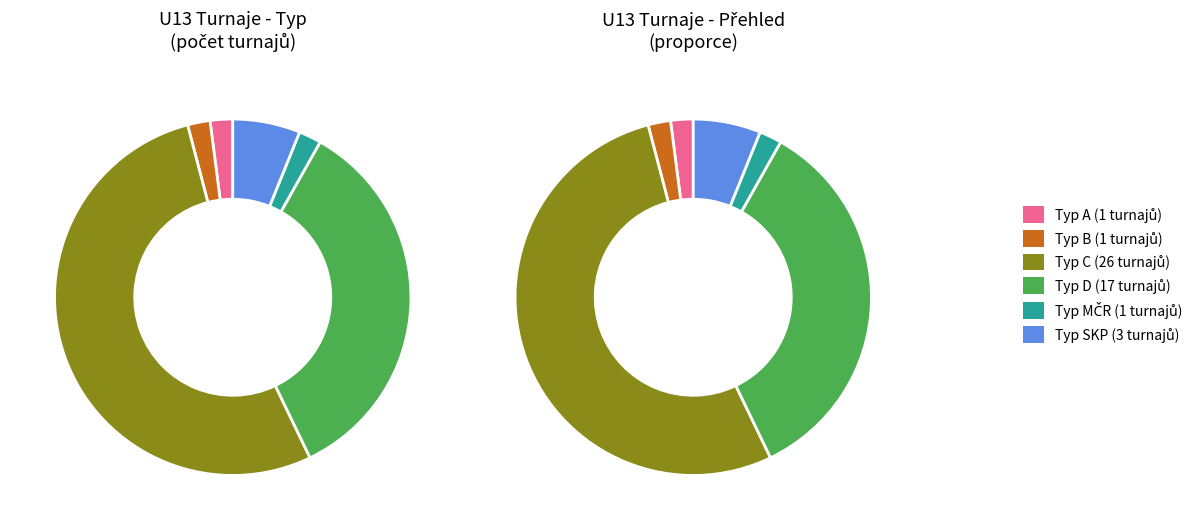

Between D and B, which is larger?

D